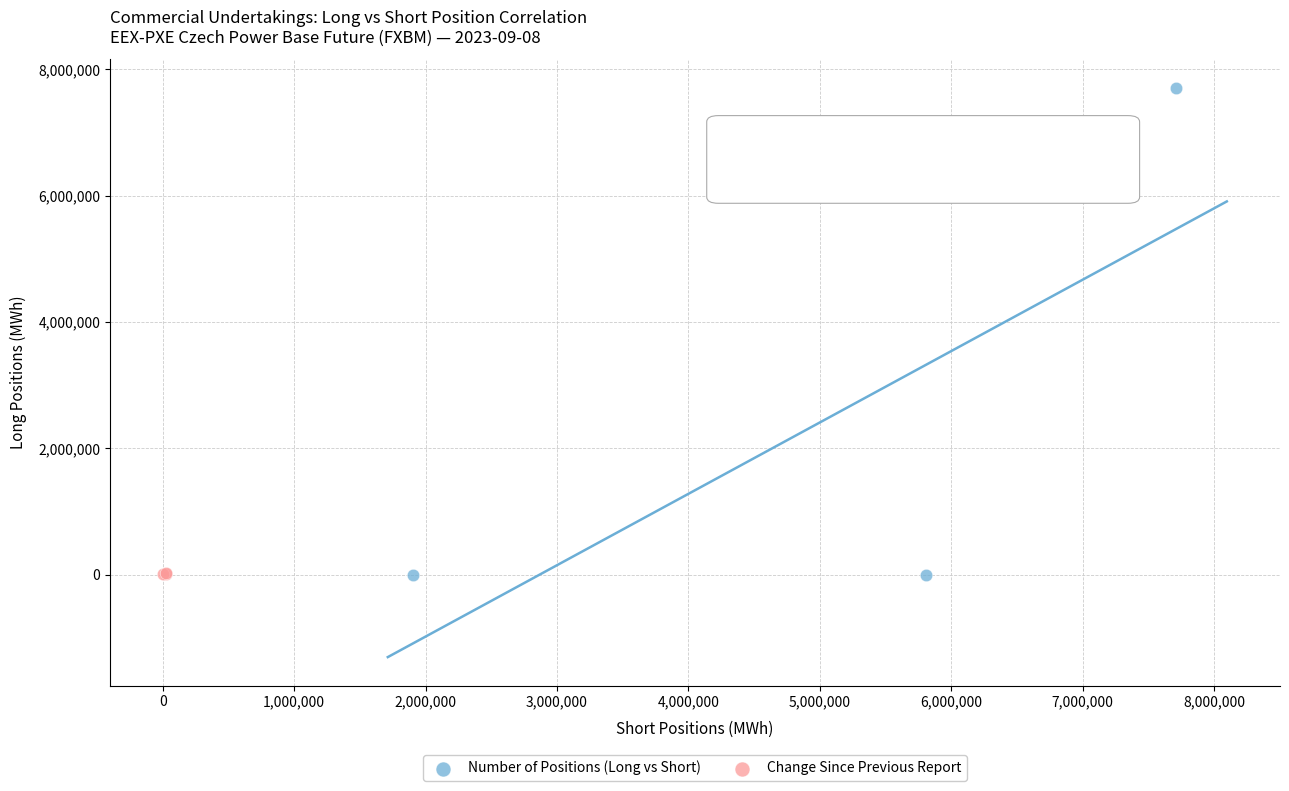

Which series has the widest spread of Y values?

Number of Positions (Long vs Short)